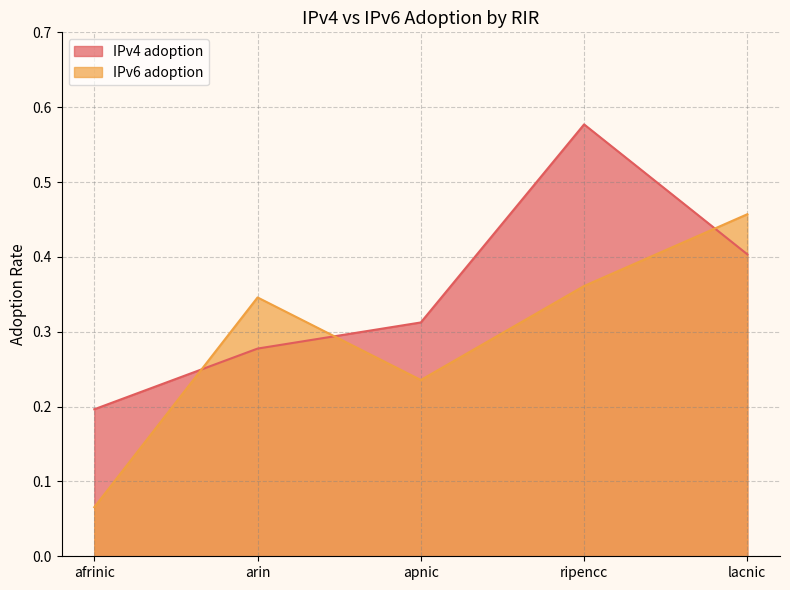

How many lines are shown in the chart?

2